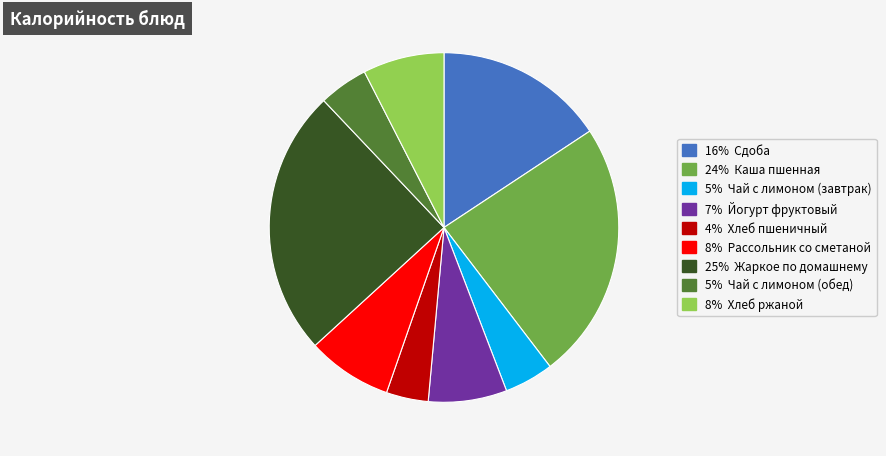

Does any single category account for the majority?

No